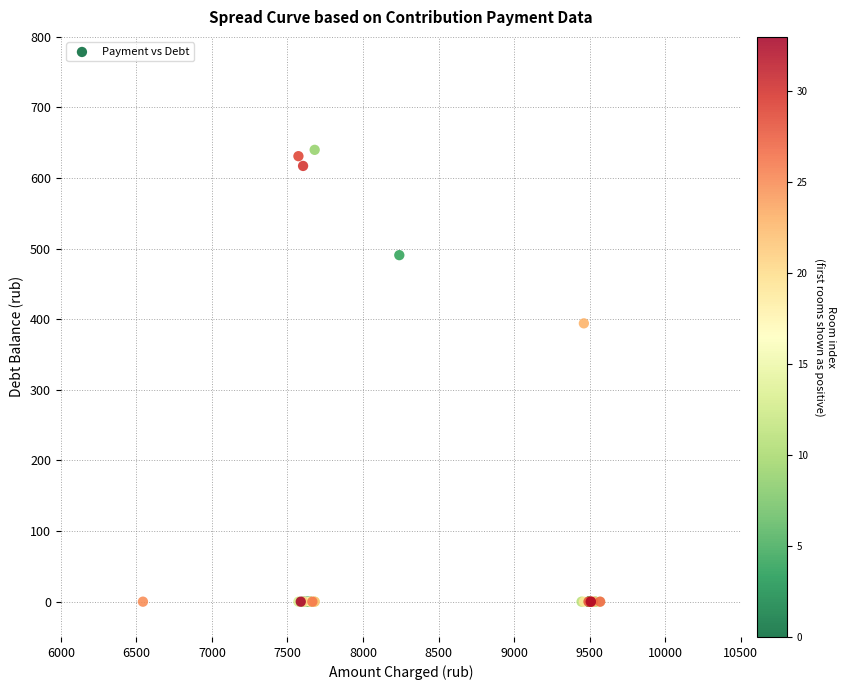

What Y value in the scatter plot is closest to 320?

394.2